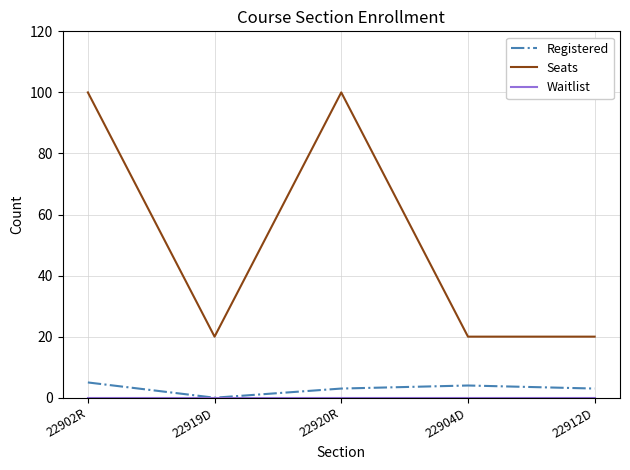

Between 22902R and 22904D, which series saw the biggest shift?

Seats